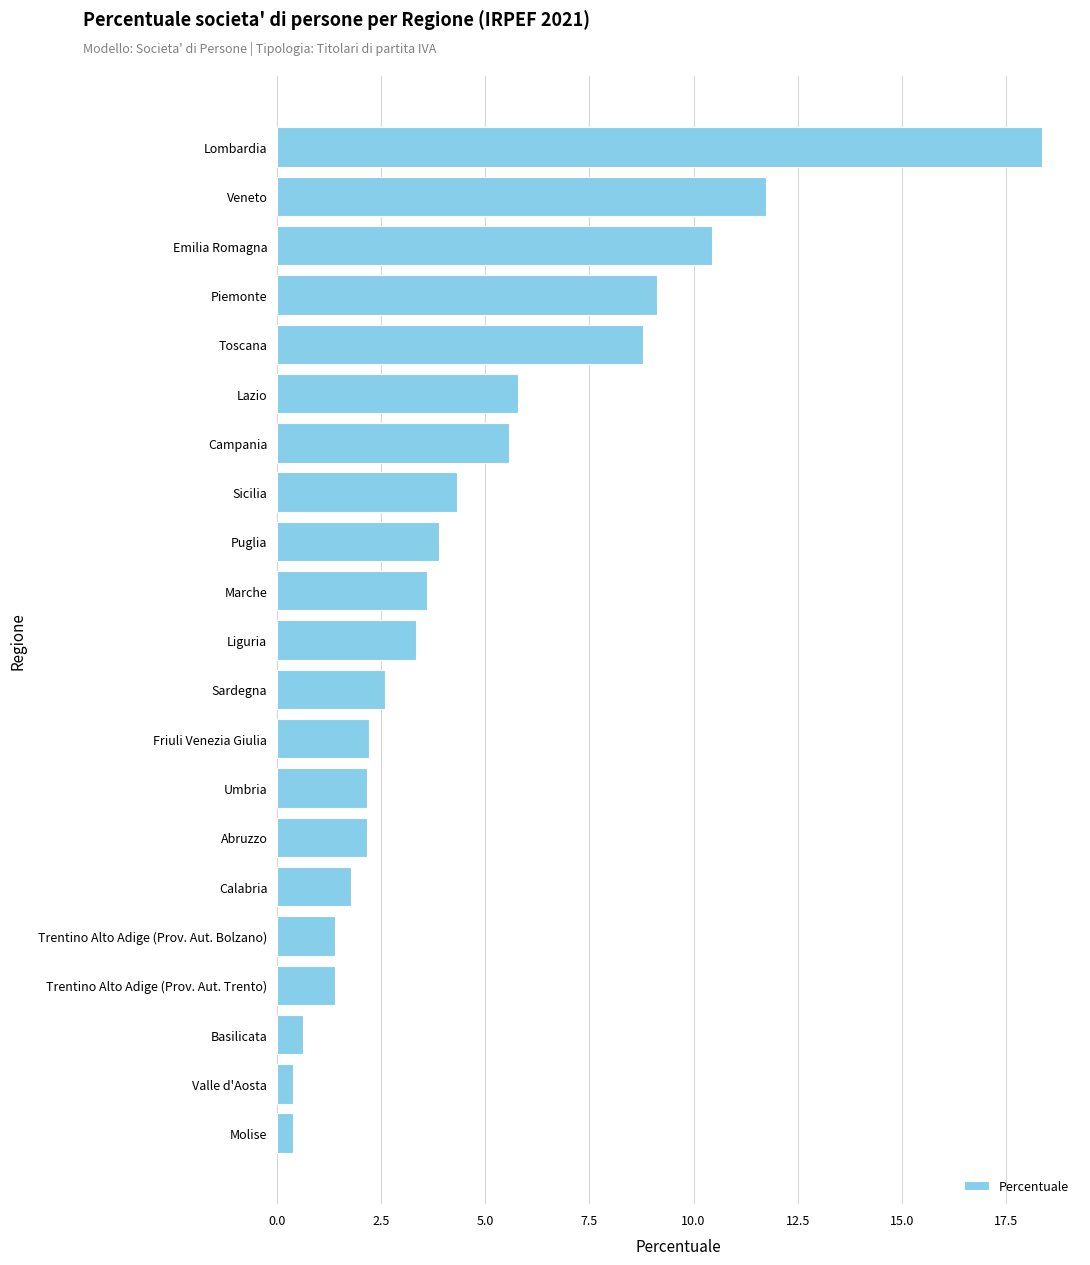

What is the value of the 8th bar from the top?

4.3